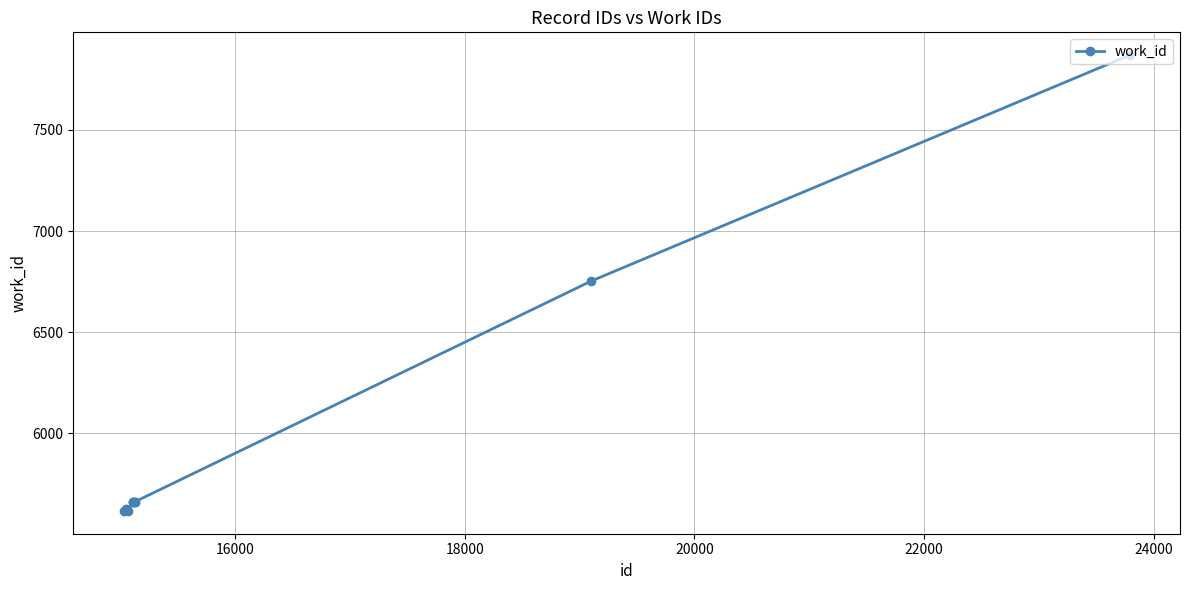

What is the maximum value shown in the chart?

7870